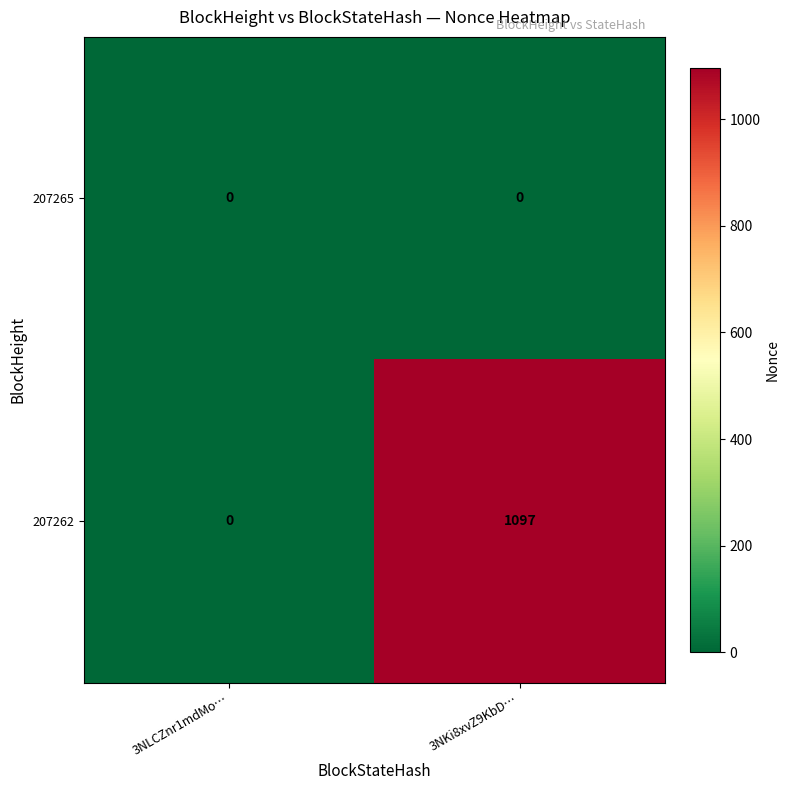

How many data points does each series have?

2